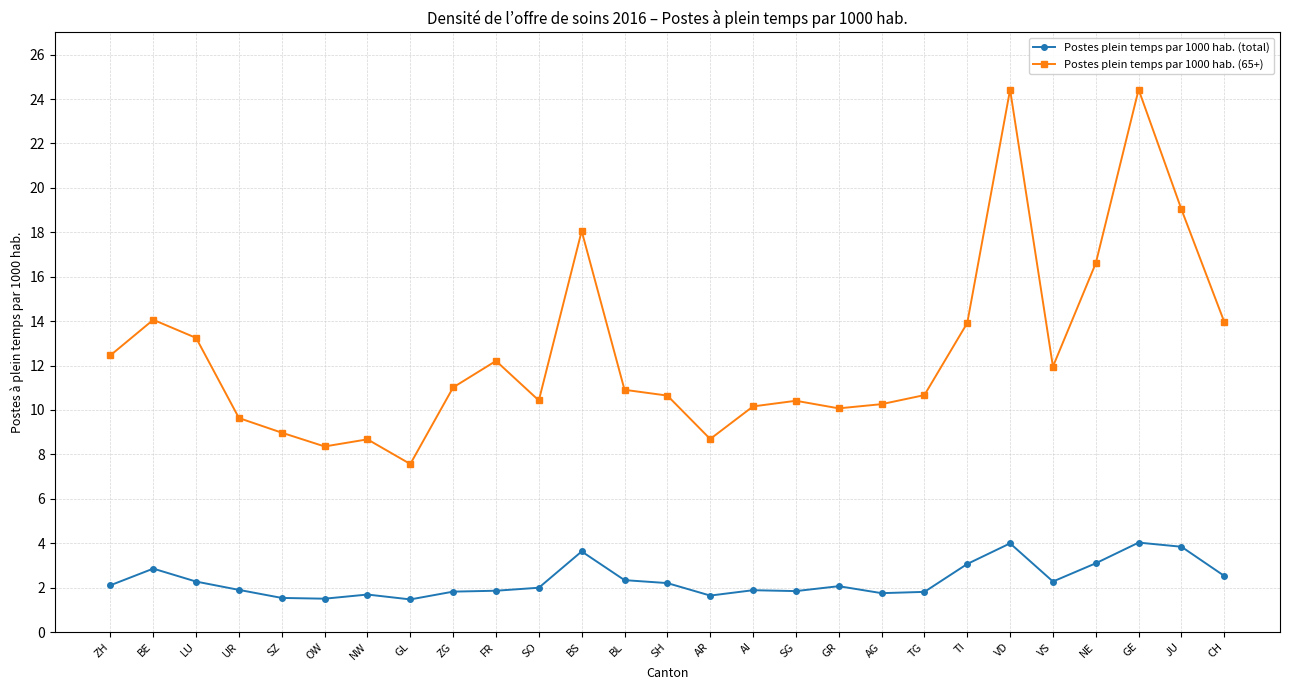

Which series has the largest total across all categories?

Postes plein temps par 1000 hab. (65+)